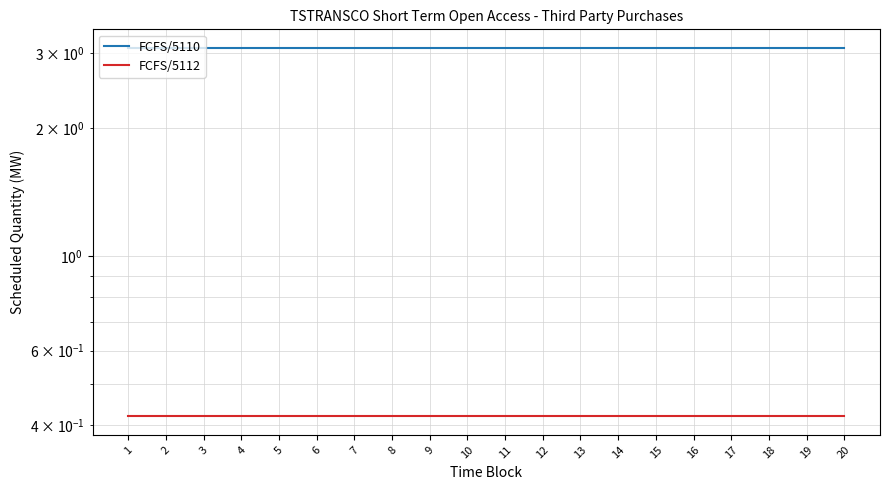

Which series has the largest total across all categories?

FCFS/5110